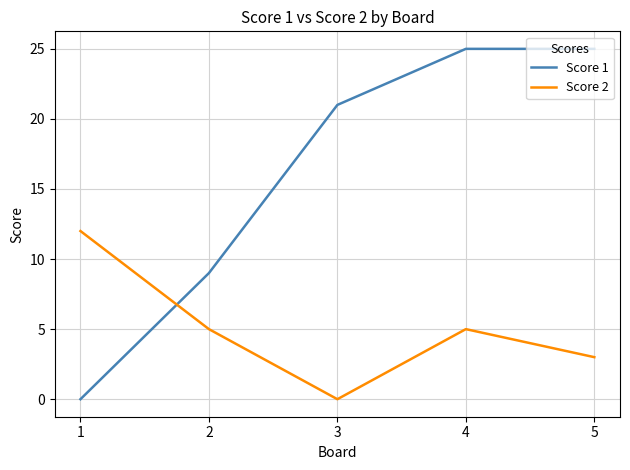

At 3, list the series in order from largest to smallest.

Score 1, Score 2